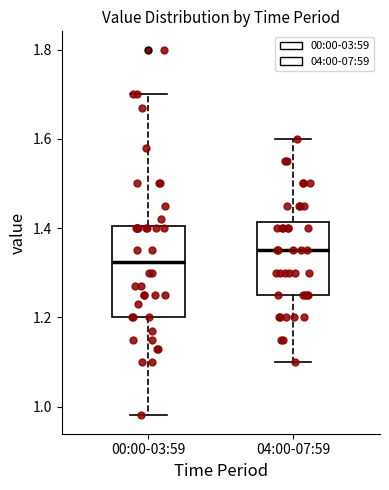

Reading left to right, read every box against the y-axis: the position of its median line, the range the box covers, and the ends of its whiskers. The values are not printed on the chart, so give them approximately, as read against the axis.

00:00-03:59: median 1.32, box 1.20 to 1.40, whiskers 0.98 to 1.70
04:00-07:59: median 1.36, box 1.26 to 1.42, whiskers 1.10 to 1.60